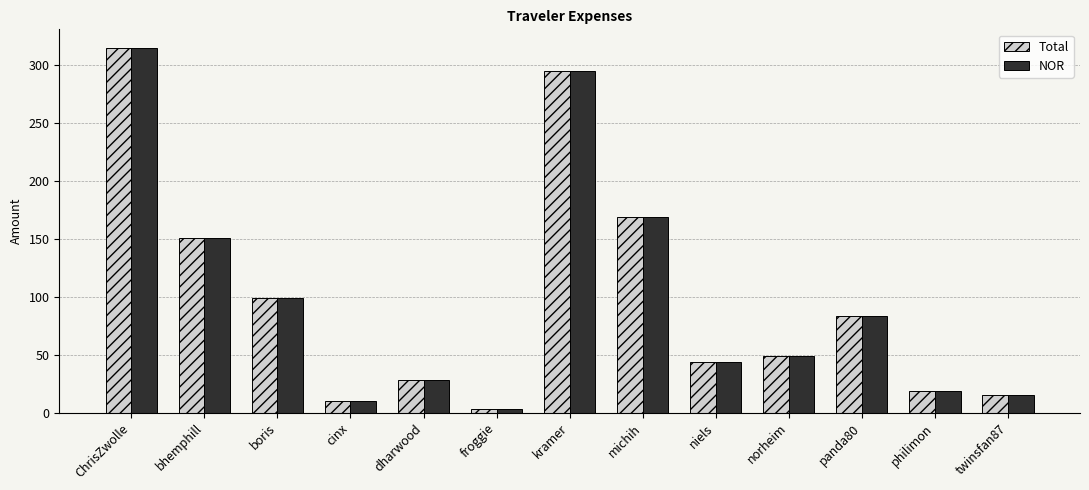

What is the total value across all series at boris?

198.3